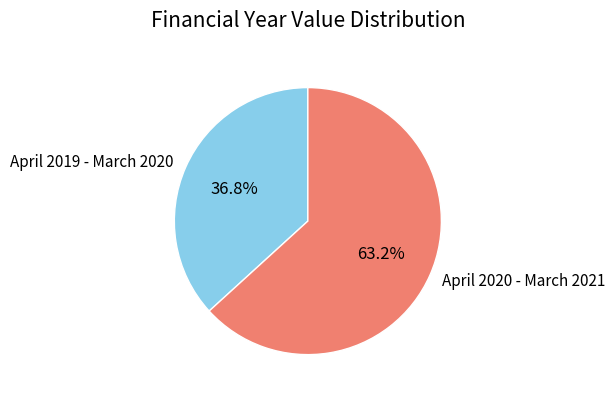

Approximately how many times larger is the value at April 2020 - March 2021 compared to April 2019 - March 2020?

1.7